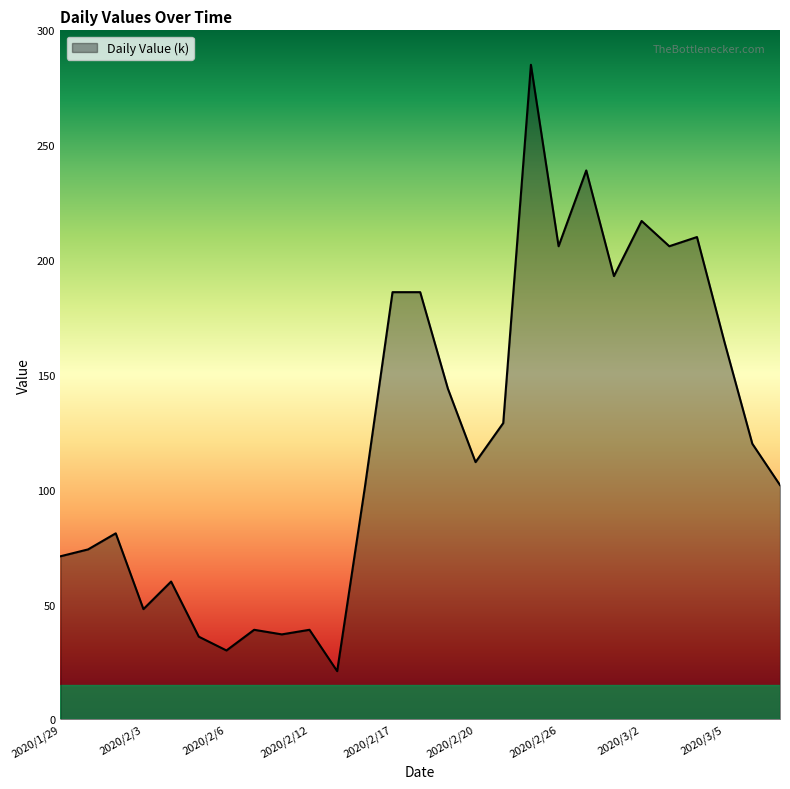

What is the maximum value shown in the chart?

285